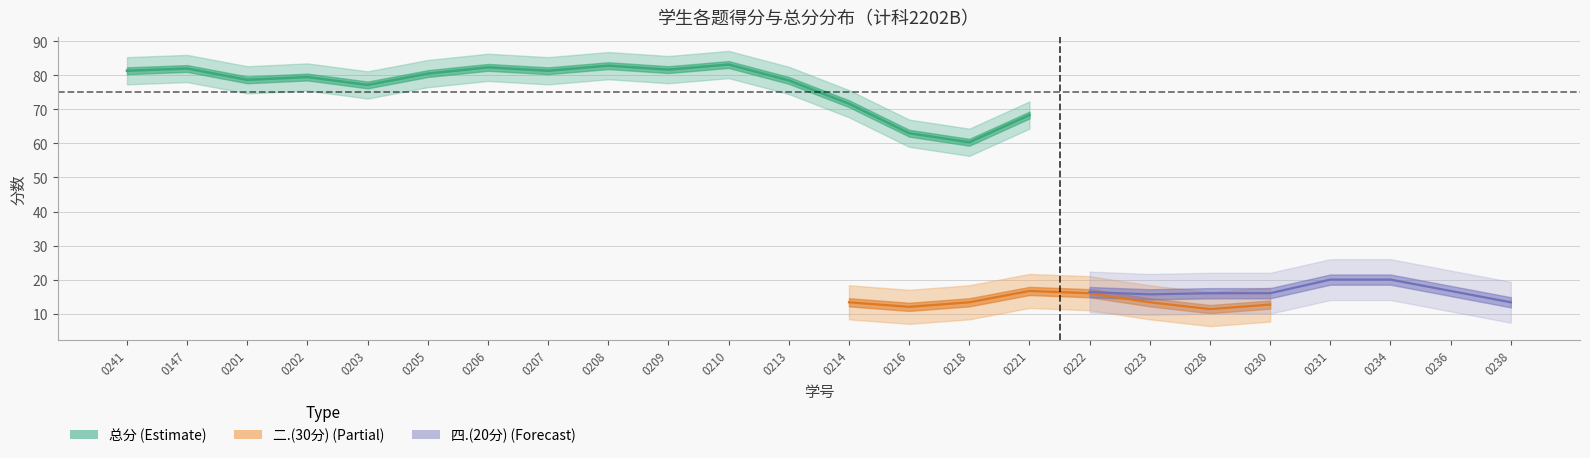

What is the average value of the 四.(20分) series?

17.4